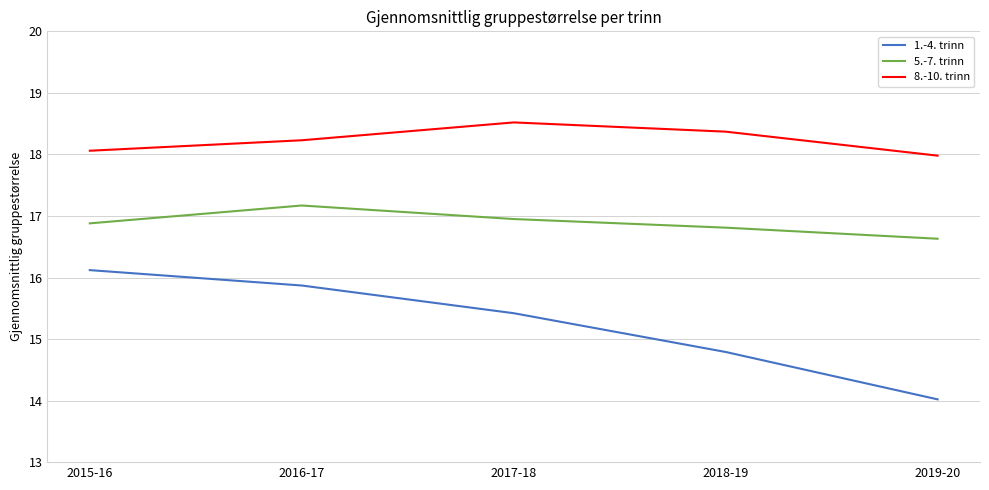

What is the average value of the 8.-10. trinn series?

18.2